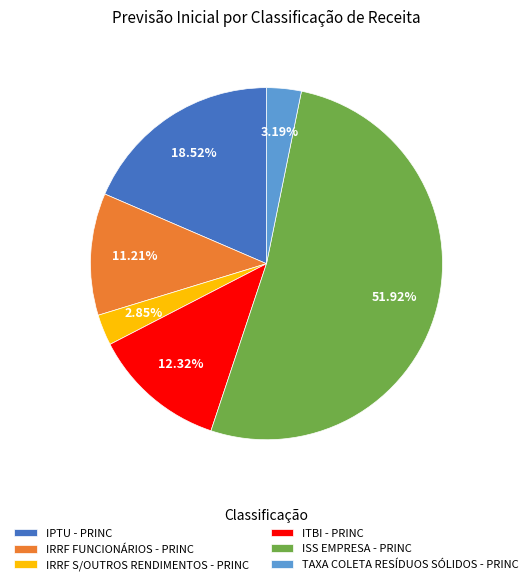

Does IPTU - PRINC account for over 50% of the chart?

No